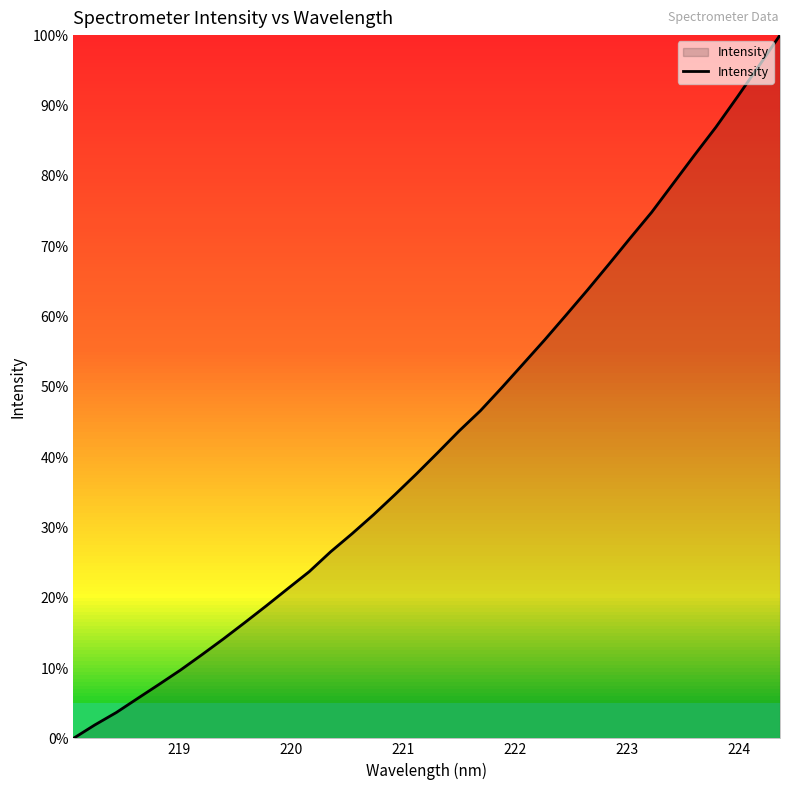

Reading right to left, what are all the values shown in this chart?

4806.2	4693.4	4582.3	4473.6	4372.8	4269.8	4166.7	4073.7	3979.0	3885.8	3795.3	3705.9	3619.6	3533.5	3450.2	3376.8	3298.2	3221.2	3146.6	3074.1	3005.8	2940.5	2868.8	2807.4	2745.6	2685.3	2626.2	2569.3	2513.9	2462.2	2411.4	2360.3	2315.6	2266.9